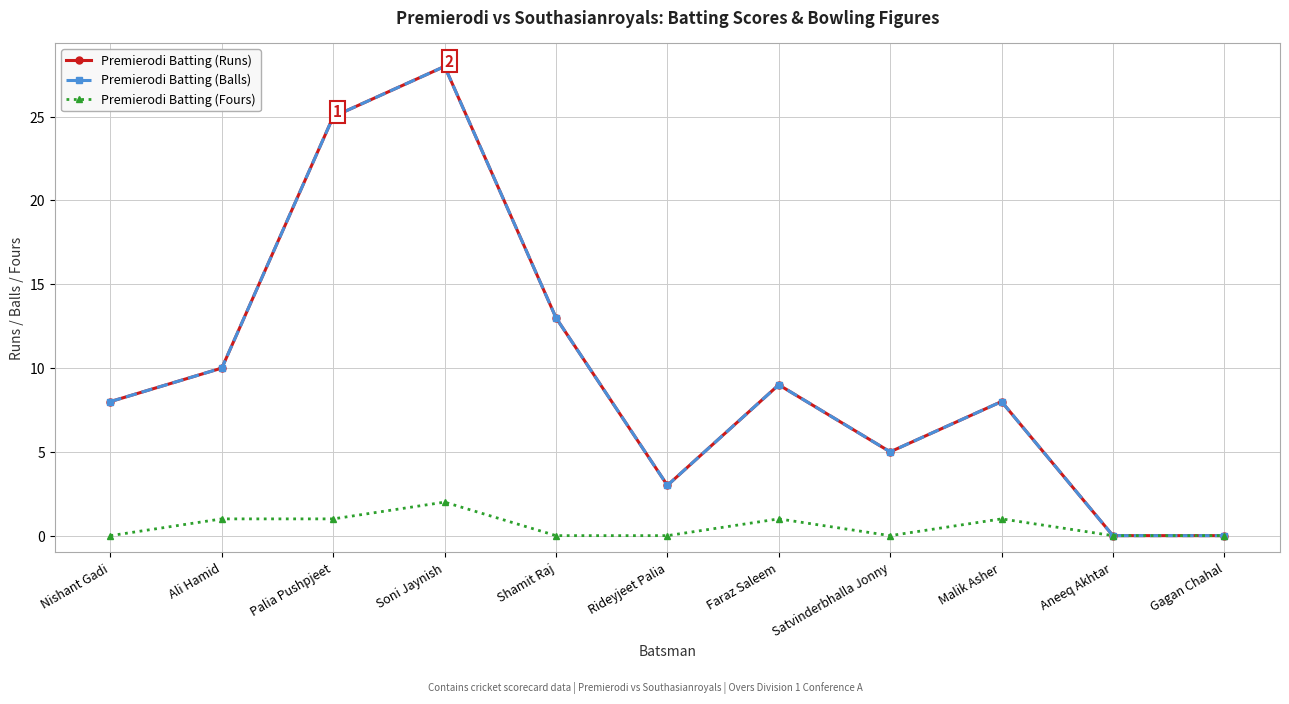

Is the value of Premierodi Batting (Fours) at Ali Hamid greater than the value of Premierodi Batting (Runs) at Satvinderbhalla Jonny?

No